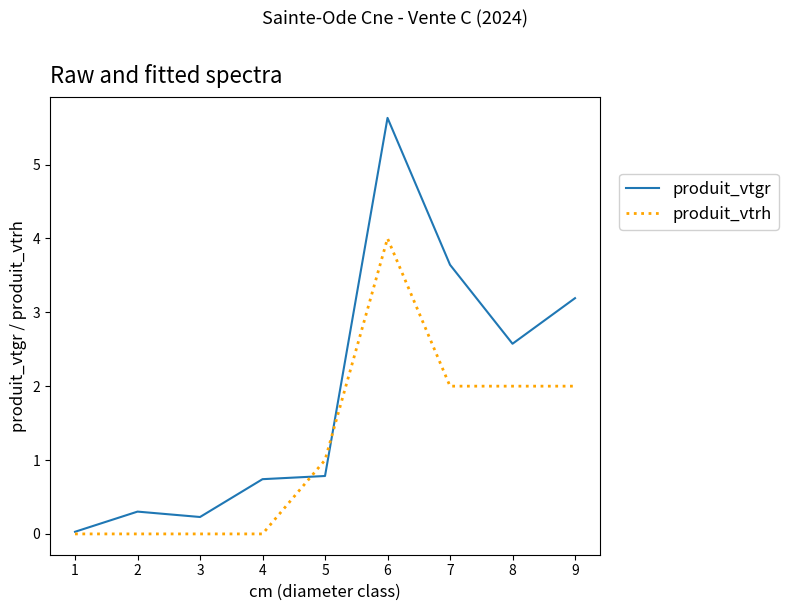

What is the greatest value displayed?

5.6